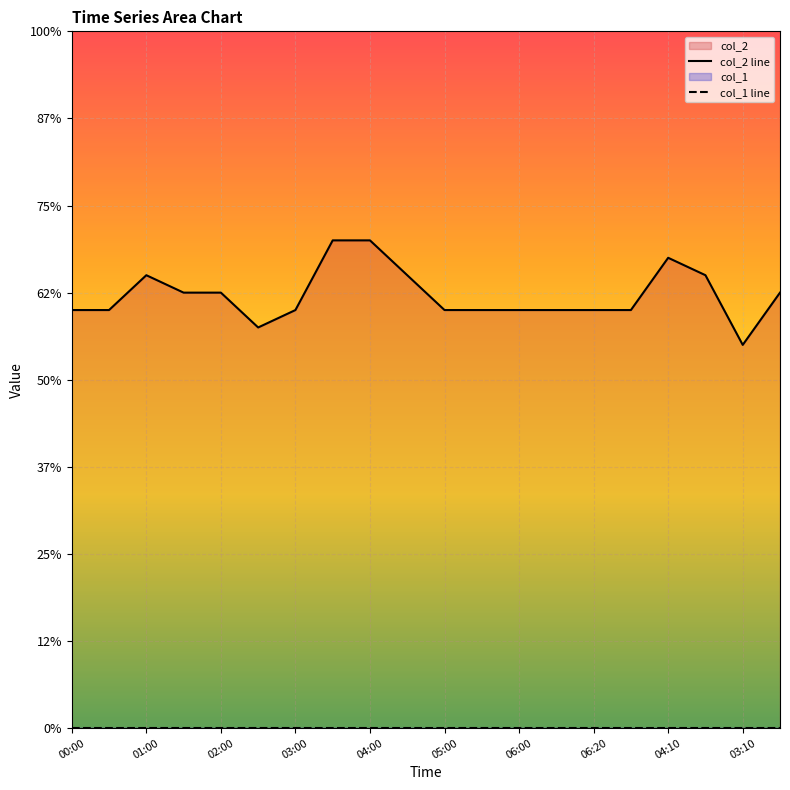

The col_1 line series shows 0.0 at 03:10. True or false?

True